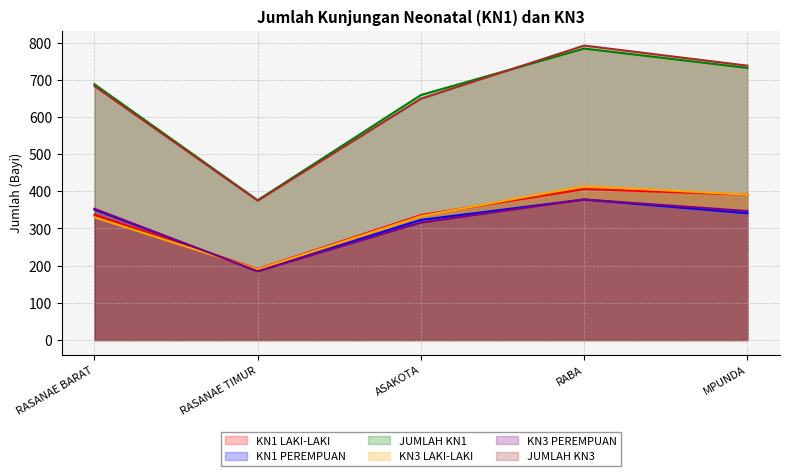

Reading left to right, list all the values displayed in this chart.

KN1 LAKI-LAKI: RASANAE BARAT=337	RASANAE TIMUR=191	ASAKOTA=336	RABA=406	MPUNDA=391
KN1 PEREMPUAN: RASANAE BARAT=351	RASANAE TIMUR=185	ASAKOTA=323	RABA=378	MPUNDA=341
JUMLAH KN1: RASANAE BARAT=688	RASANAE TIMUR=376	ASAKOTA=659	RABA=784	MPUNDA=732
KN3 LAKI-LAKI: RASANAE BARAT=330	RASANAE TIMUR=190	ASAKOTA=333	RABA=414	MPUNDA=391
KN3 PEREMPUAN: RASANAE BARAT=353	RASANAE TIMUR=185	ASAKOTA=316	RABA=378	MPUNDA=347
JUMLAH KN3: RASANAE BARAT=683	RASANAE TIMUR=375	ASAKOTA=649	RABA=792	MPUNDA=738